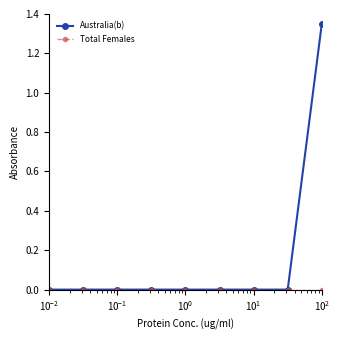

Which series has the largest total across all categories?

Australia(b)